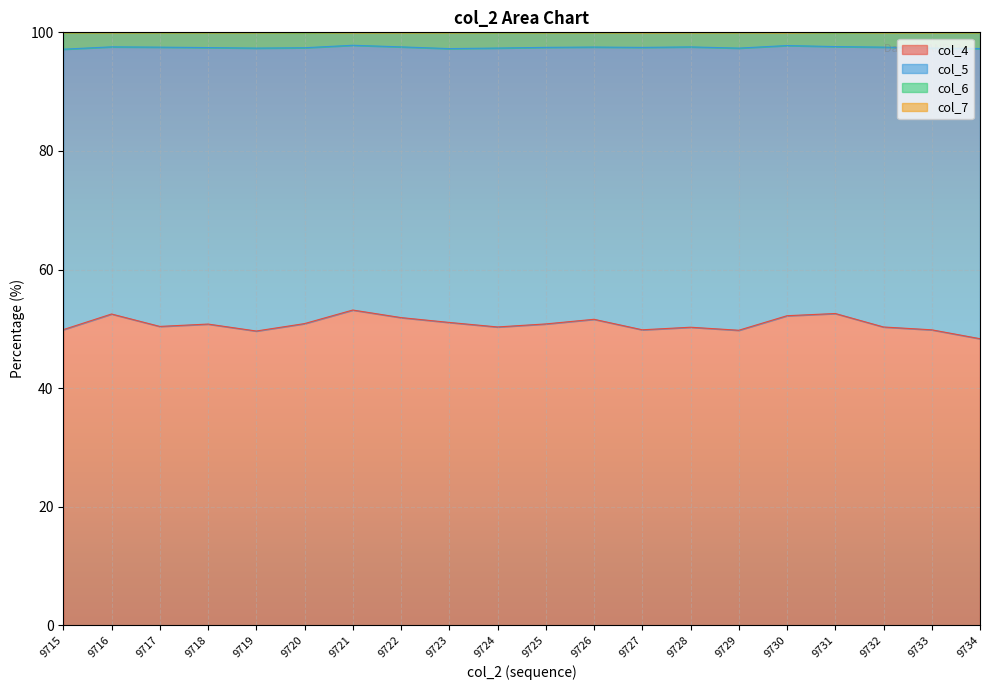

What is the minimum value for col_4?

48.3